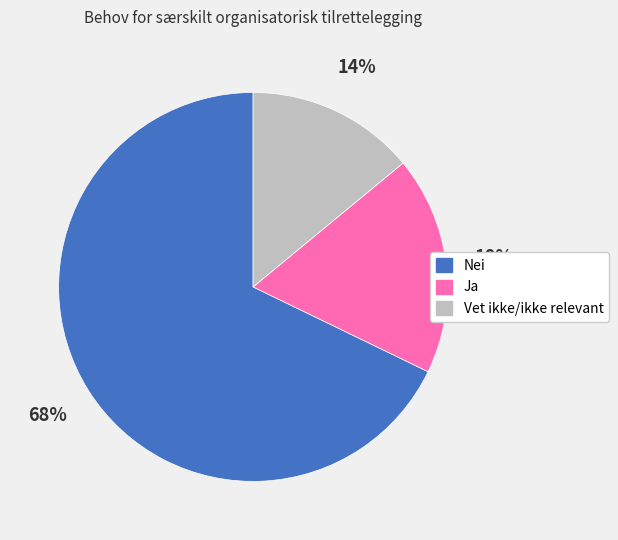

To the nearest percent, what is the difference between the Ja and Vet ikke/ikke relevant slice percentages?

4%